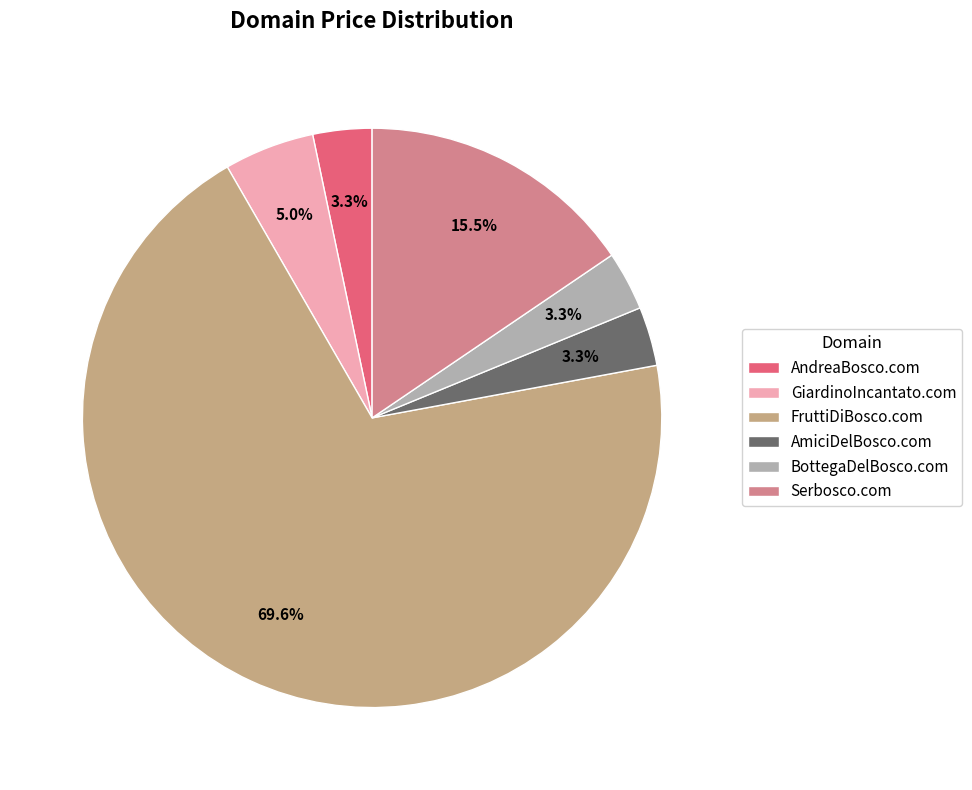

Combined, what portion of the pie is GiardinoIncantato.com and AmiciDelBosco.com?

8.3%